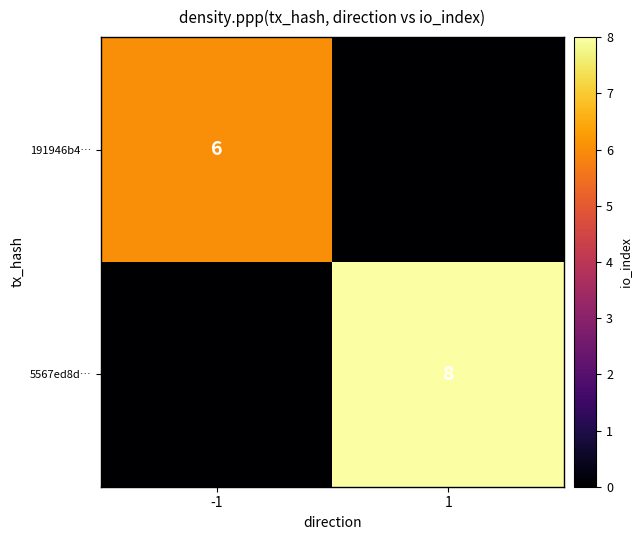

Is it true that 191946b4… equals 8 at -1?

False